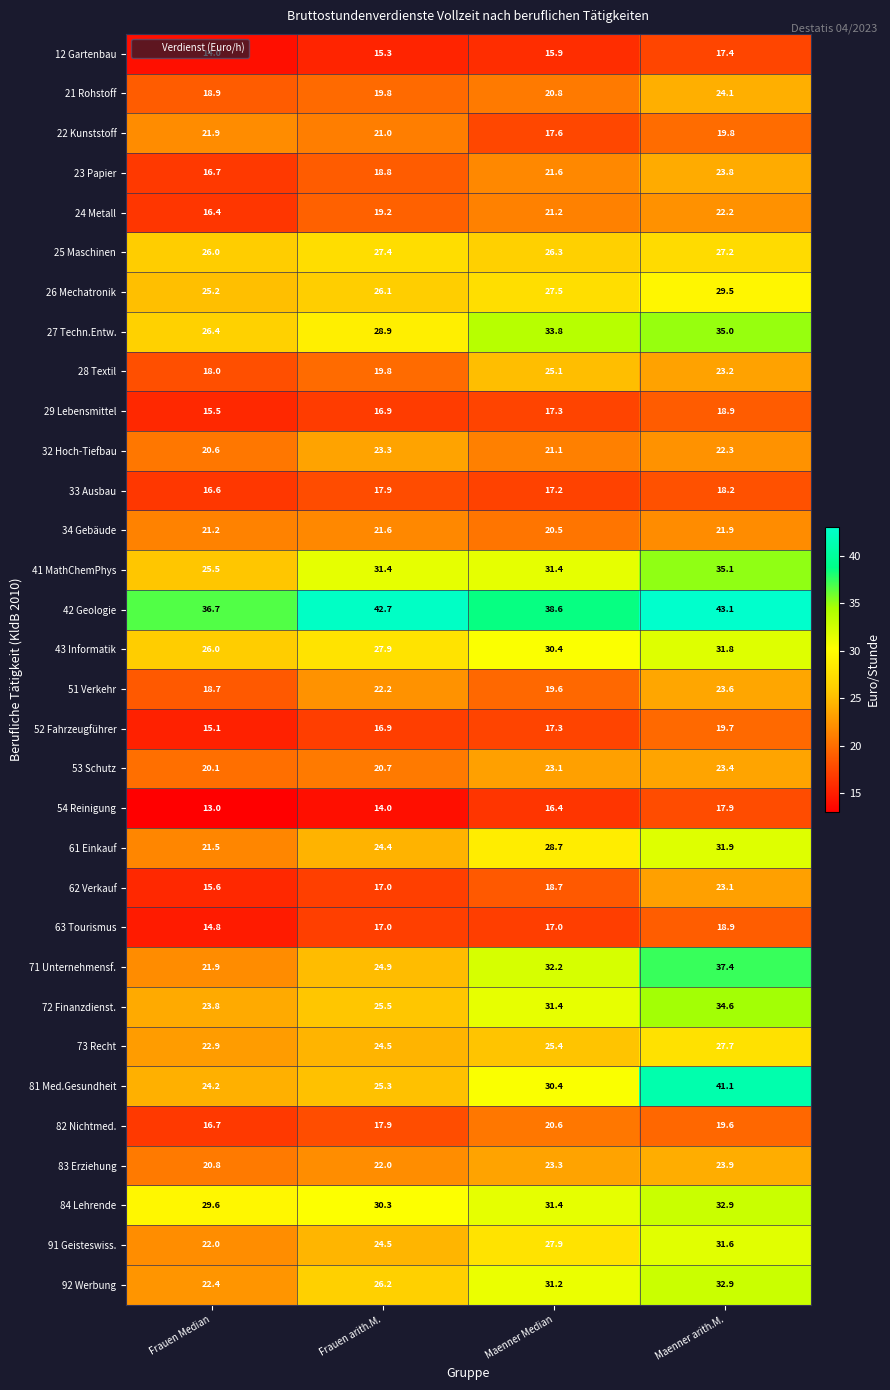

Which series has the largest total across all categories?

42 Geologie